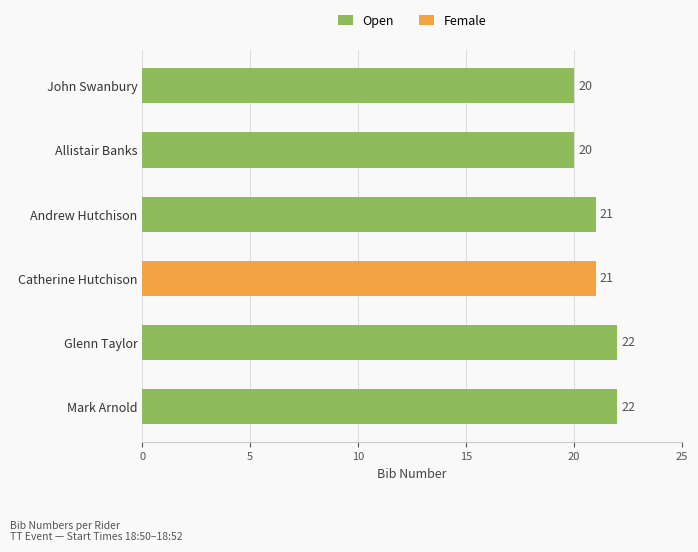

What is the sum of the Open values at Andrew Hutchison and Mark Arnold?

43